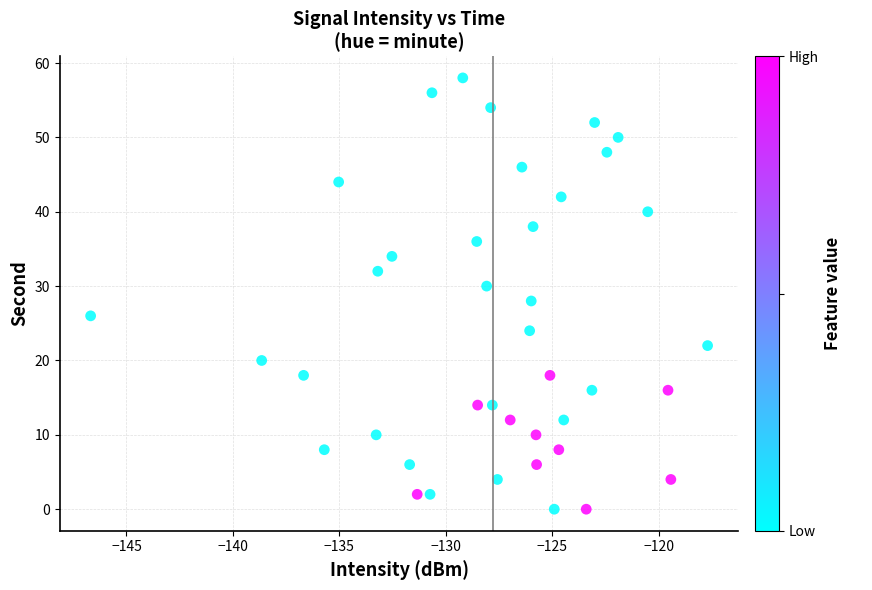

What is the range of Y values (max minus min)?

58